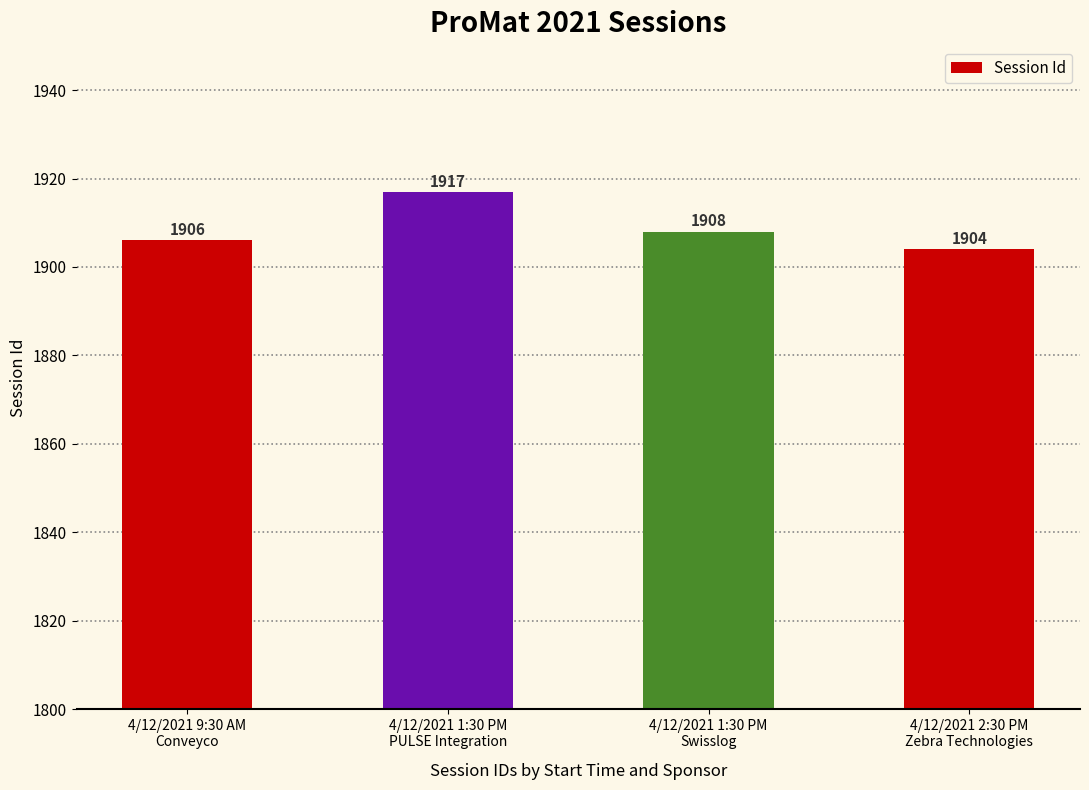

Reading left to right, transcribe all the data shown in this chart.

4/12/2021 9:30 AM
Conveyco=1906	4/12/2021 1:30 PM
PULSE Integration=1917	4/12/2021 1:30 PM
Swisslog=1908	4/12/2021 2:30 PM
Zebra Technologies=1904